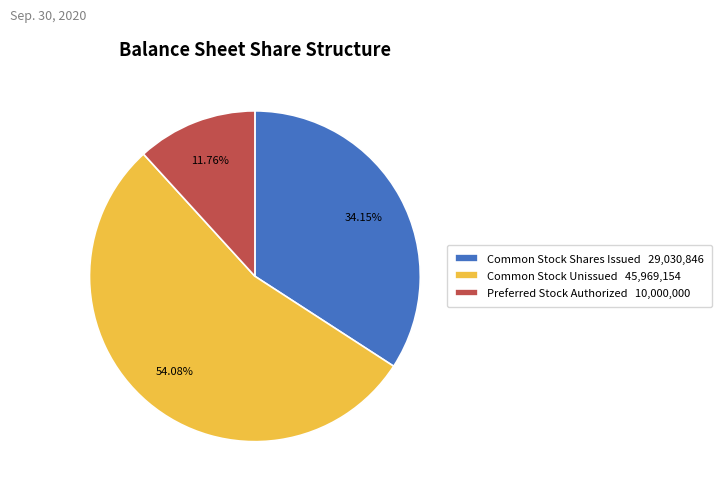

Rank the categories by value from lowest to highest.

Preferred Stock Authorized 10,000,000, Common Stock Shares Issued 29,030,846, Common Stock Unissued 45,969,154